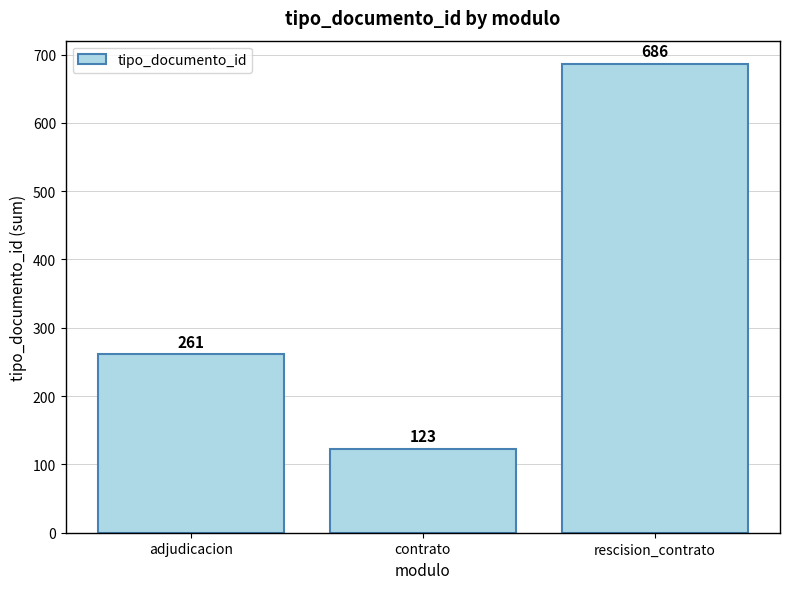

Reading right to left, transcribe all the data shown in this chart.

686	123	261